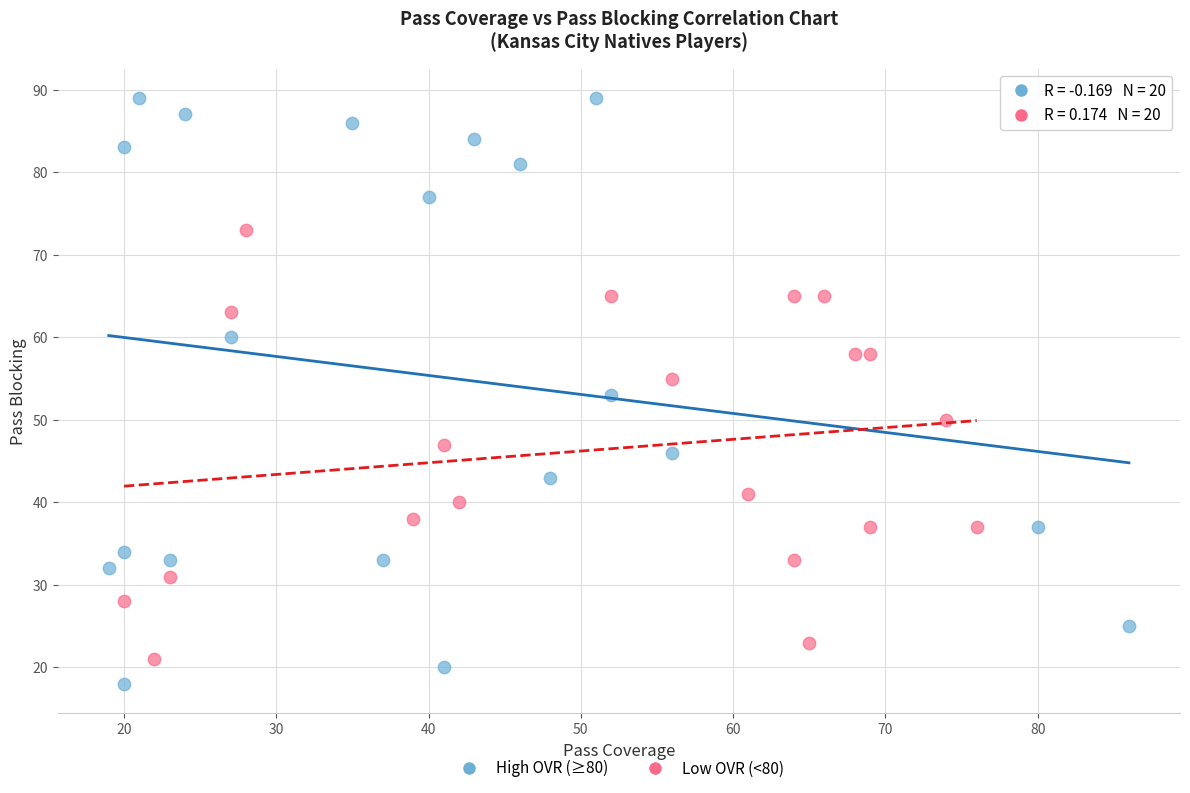

What are all the series names shown in the legend?

High OVR (≥80), Low OVR (<80)